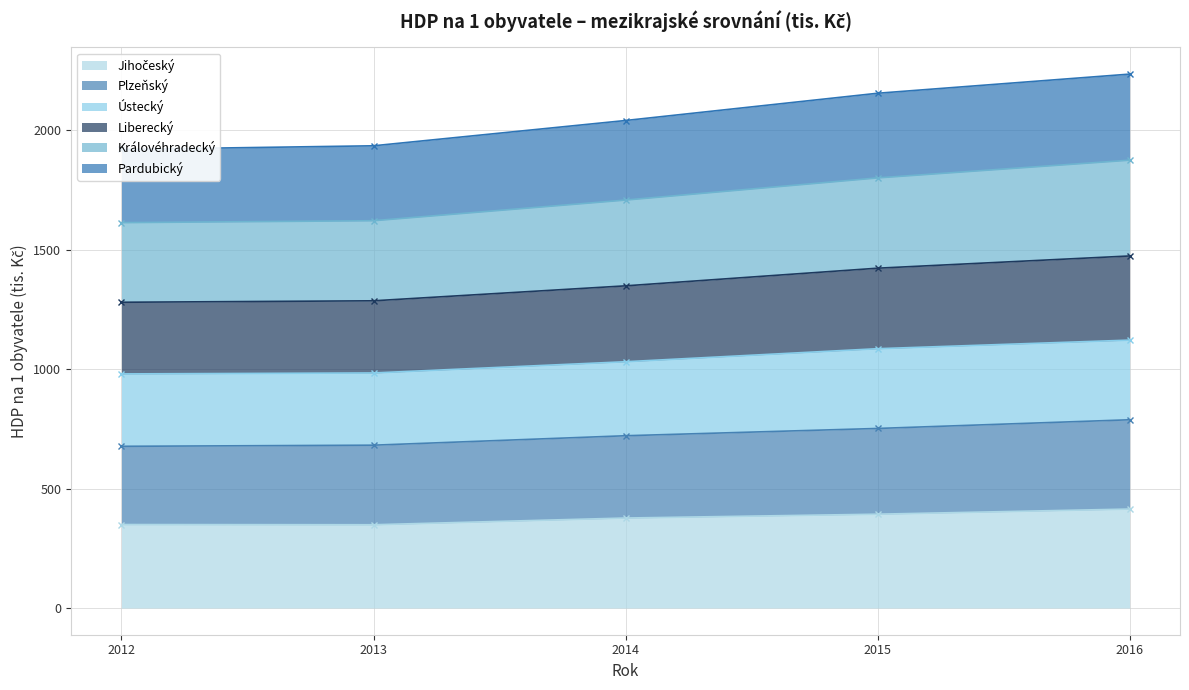

Where does the Liberecký series first go above 1708?

2014